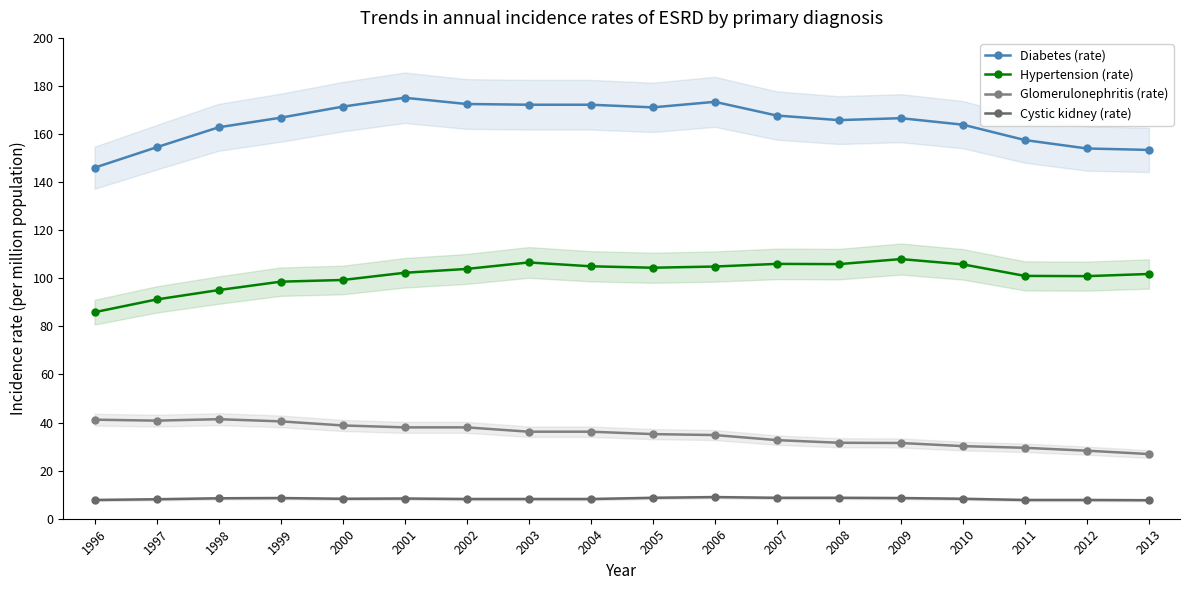

What are all the series names shown in the legend?

Diabetes (rate), Hypertension (rate), Glomerulonephritis (rate), Cystic kidney (rate)